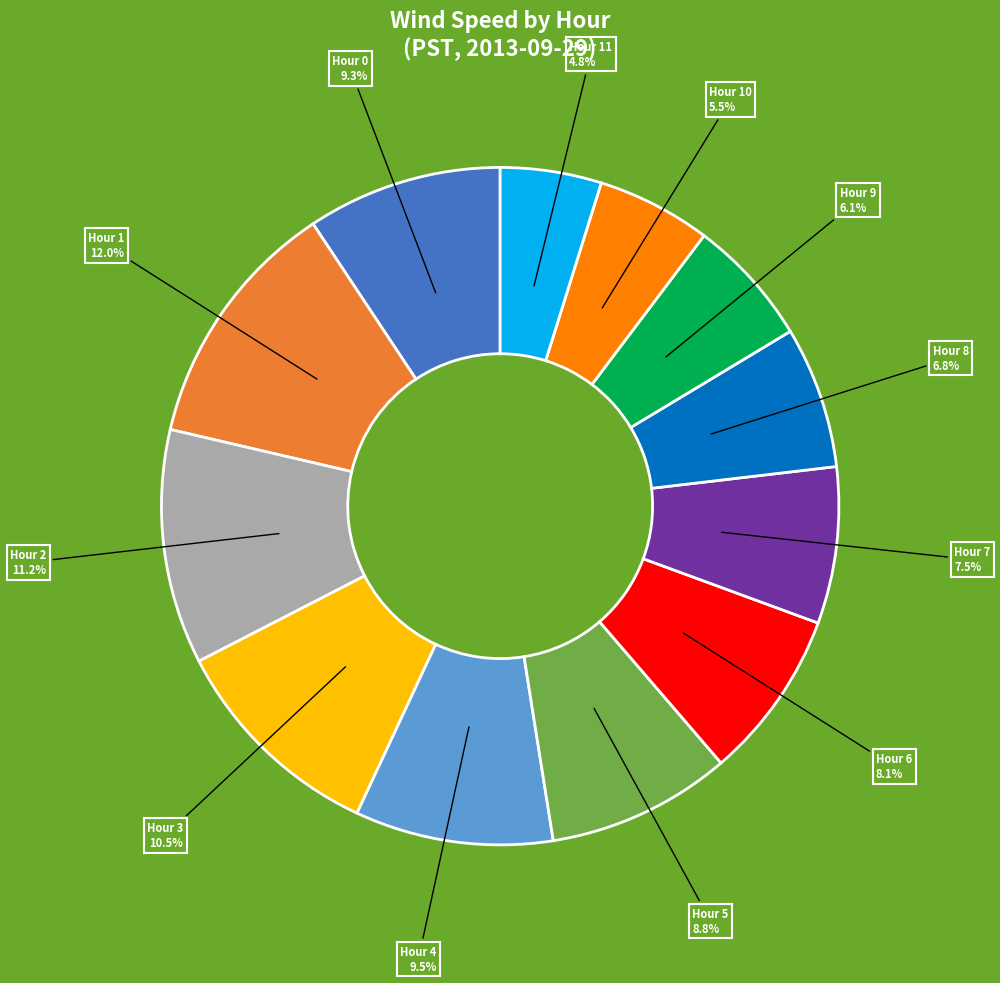

How many segments does this pie chart have?

12